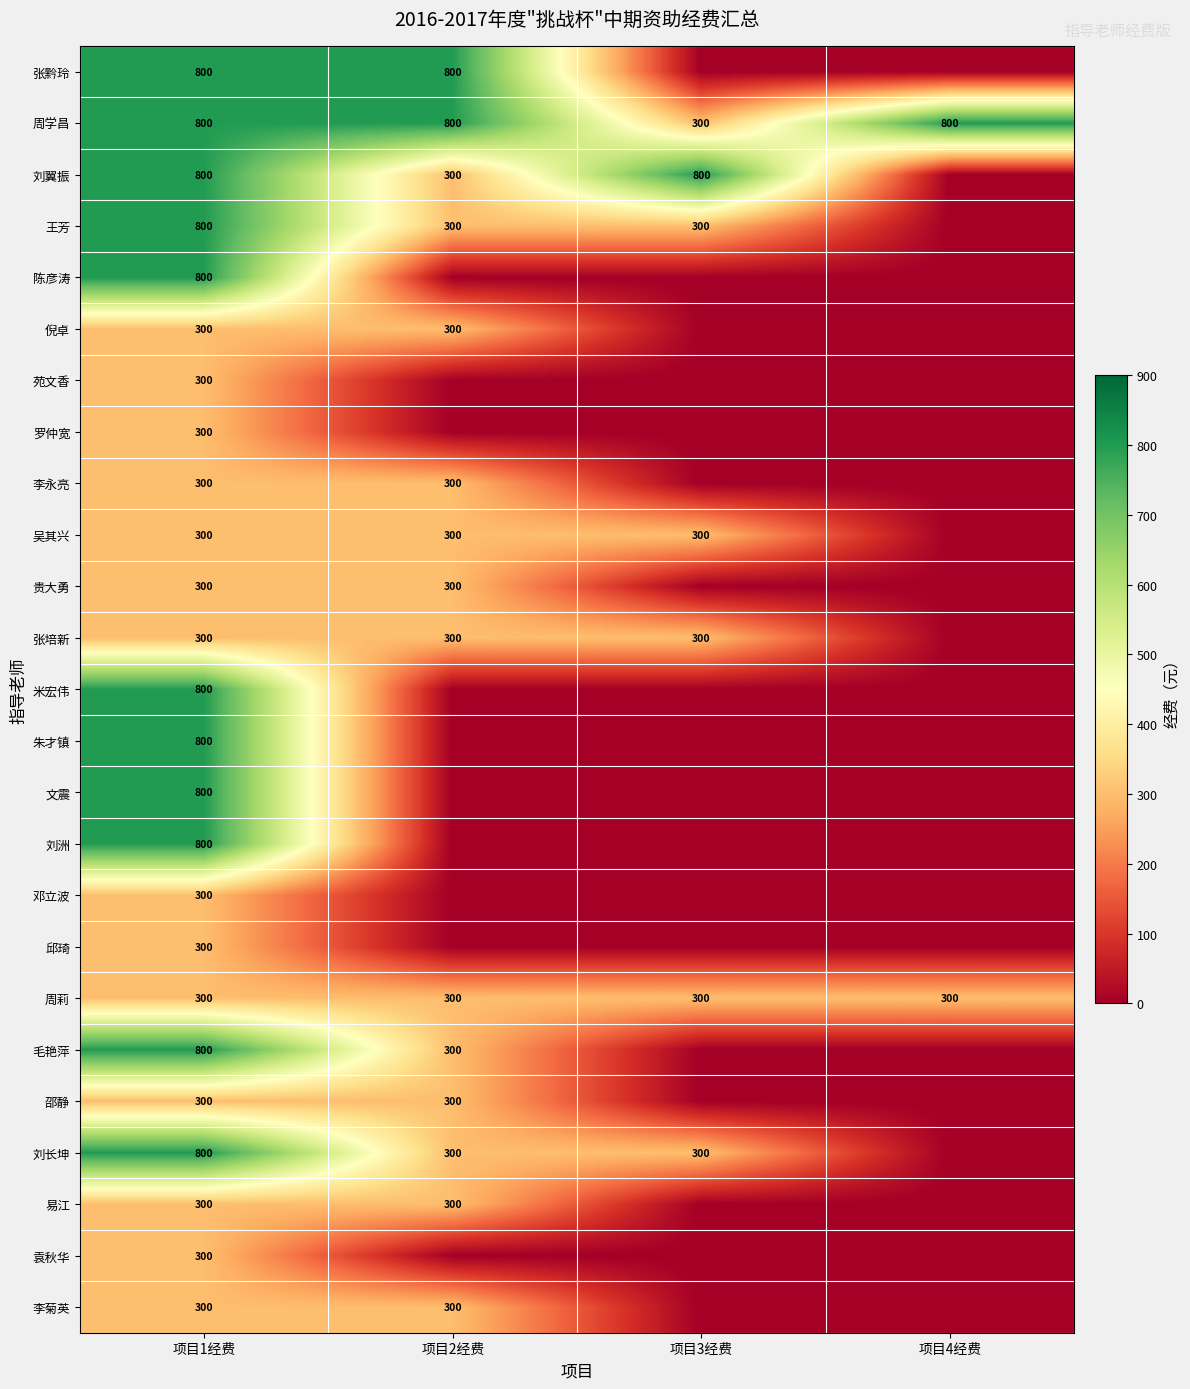

Between 项目2经费 and 项目4经费, which is larger?

项目2经费